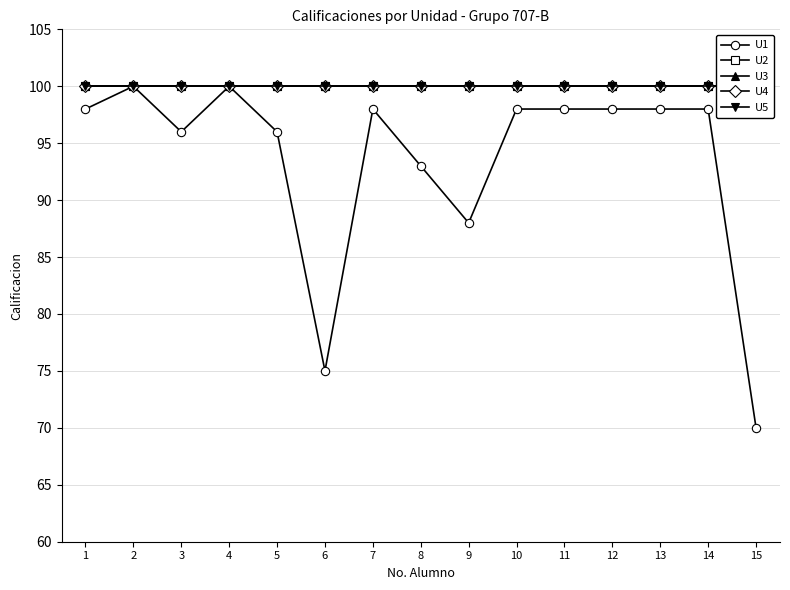

True or false: U2 and U5 intersect in this chart.

False